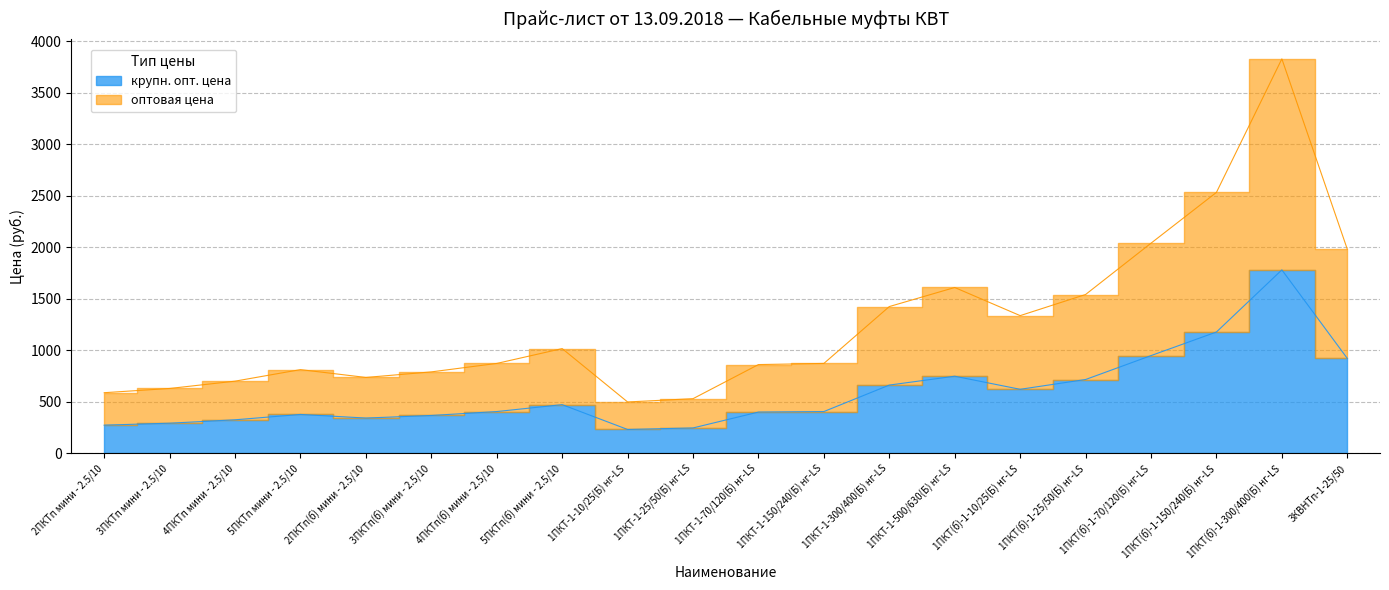

Where is the first local maximum for крупн. опт. цена?

5ПКТп мини - 2.5/10